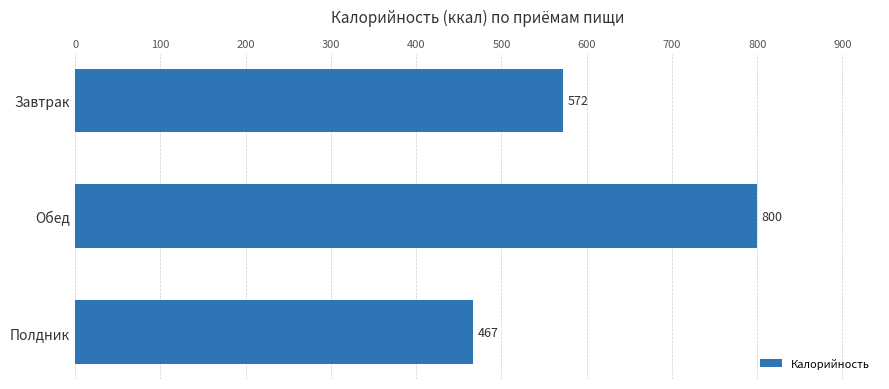

List the labels in order of value, largest first.

Обед, Завтрак, Полдник